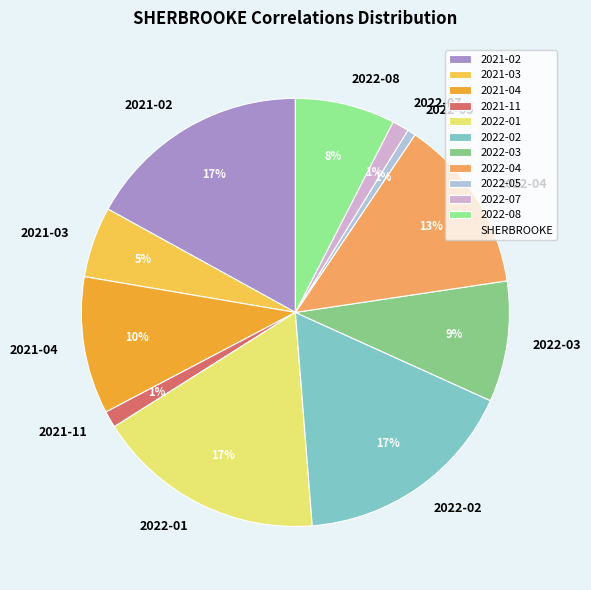

Which has a higher value, 2021-02 or 2022-08?

2021-02